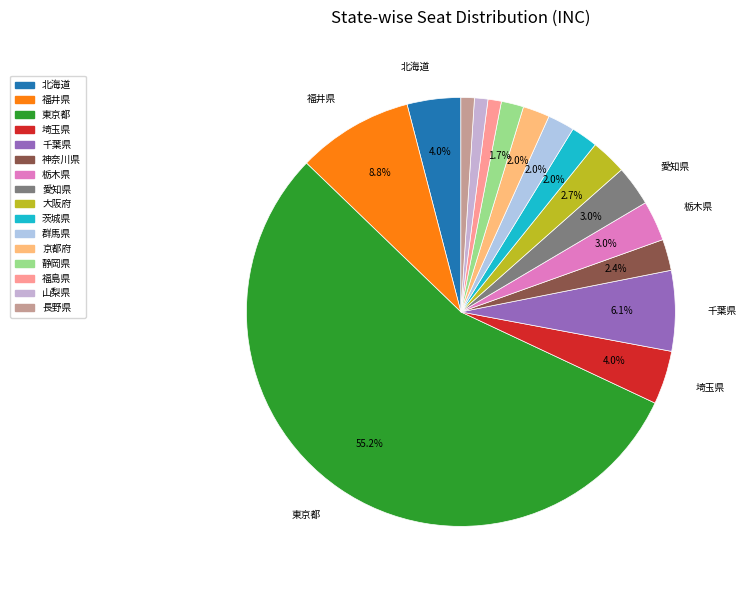

To the nearest percent, what portion does 埼玉県 represent?

4%